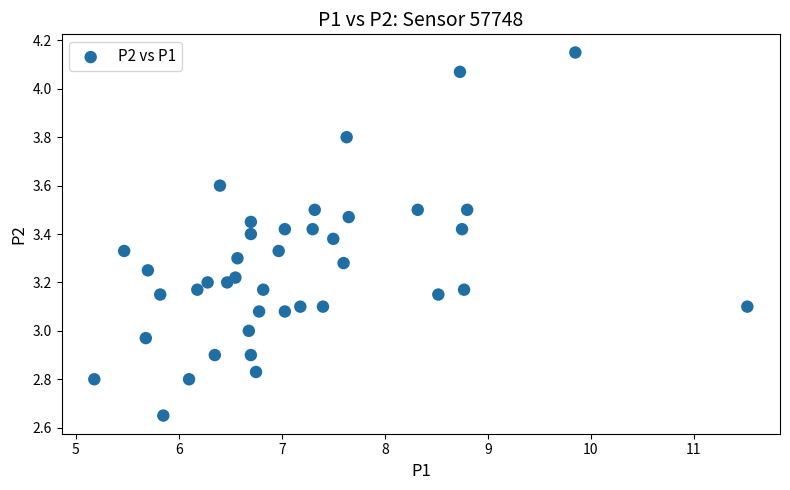

What is the range of Y values (max minus min)?

1.5